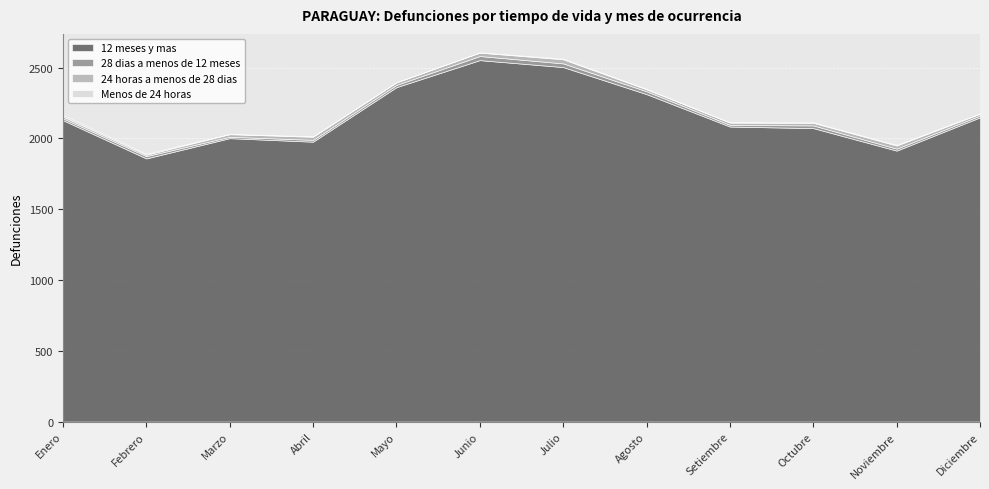

Is it true that 28 dias a menos de 12 meses equals 14 at Noviembre?

True